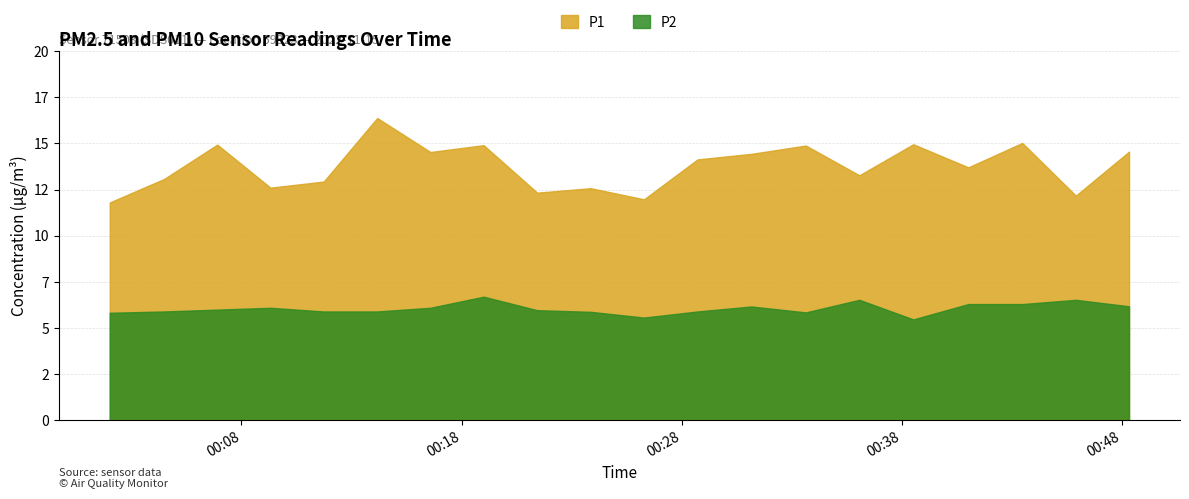

Does the chart have visible grid lines?

Yes